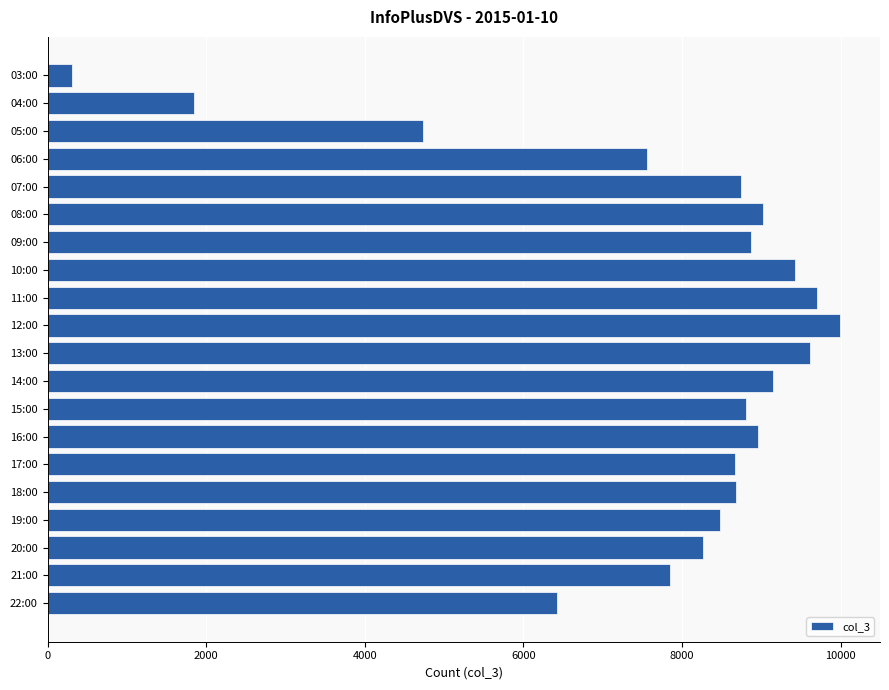

What is the change in value from 06:00 to 12:00?

+2443